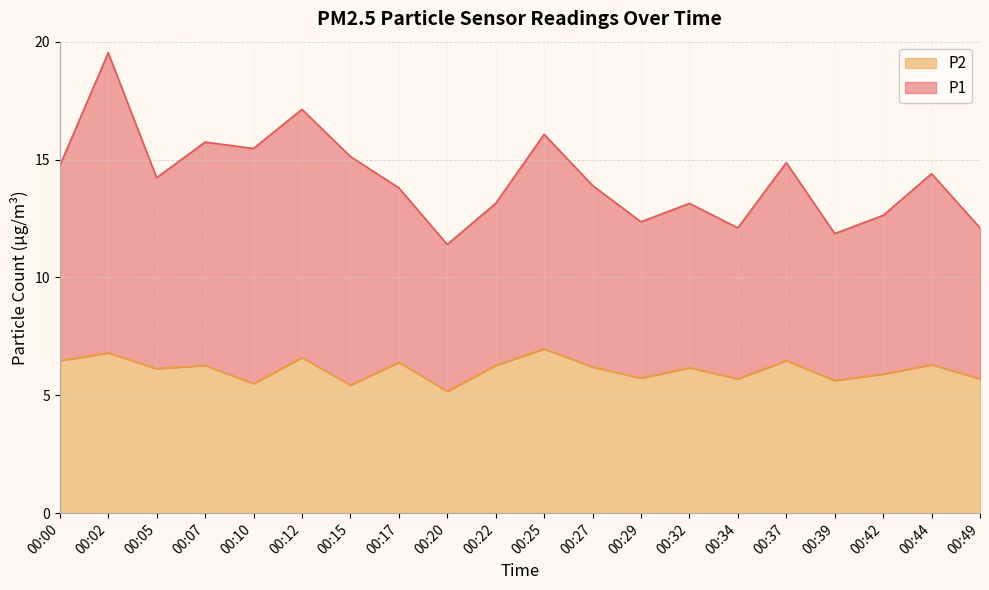

What value does the data have at 00:10?

5.5